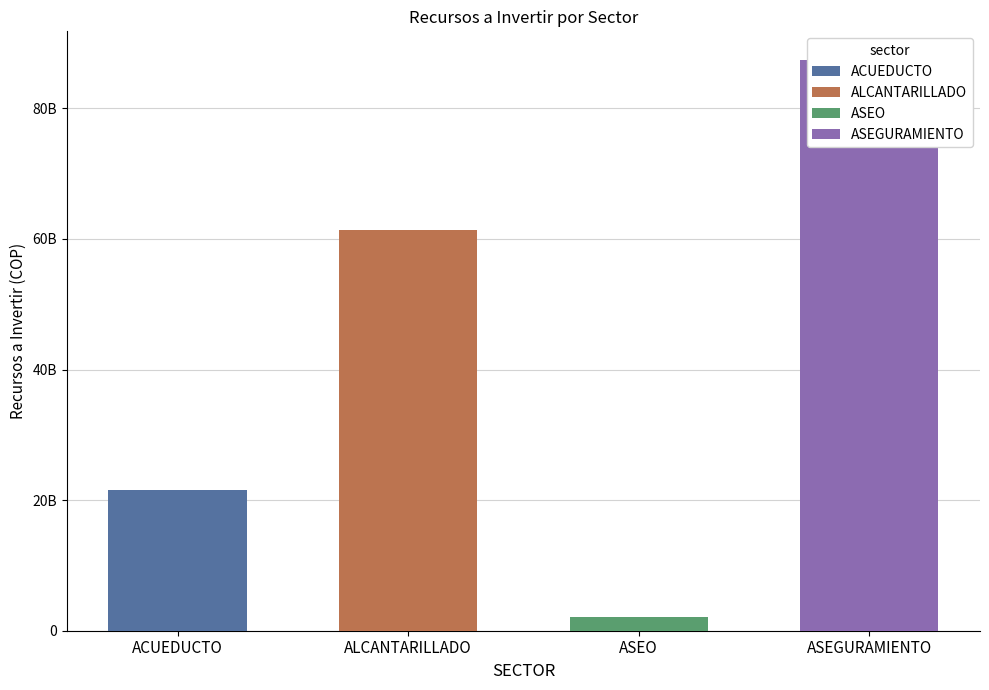

Are the bars grouped side by side (vs. stacked)?

Yes